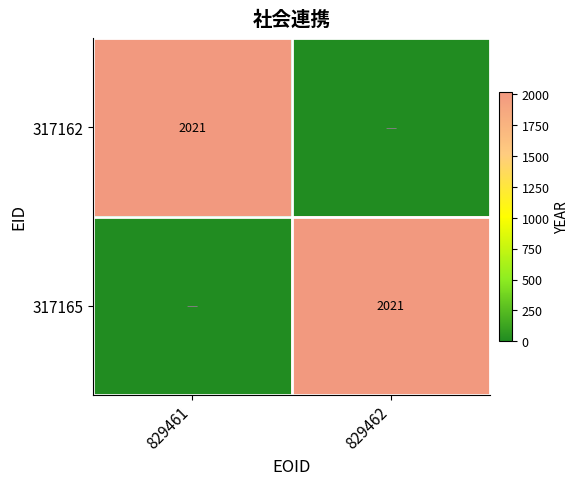

The 317162 series shows 1064 at 829461. True or false?

False